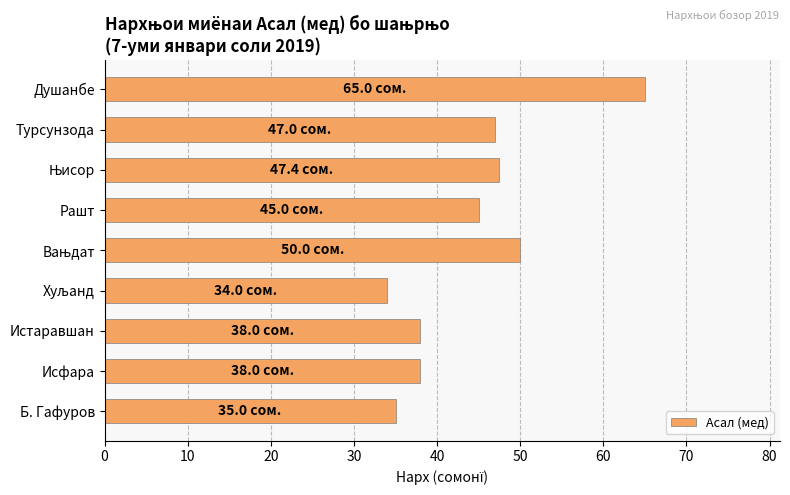

Reading top to bottom, extract all data points from this chart.

65.0	47.0	47.4	45.0	50.0	34.0	38.0	38.0	35.0